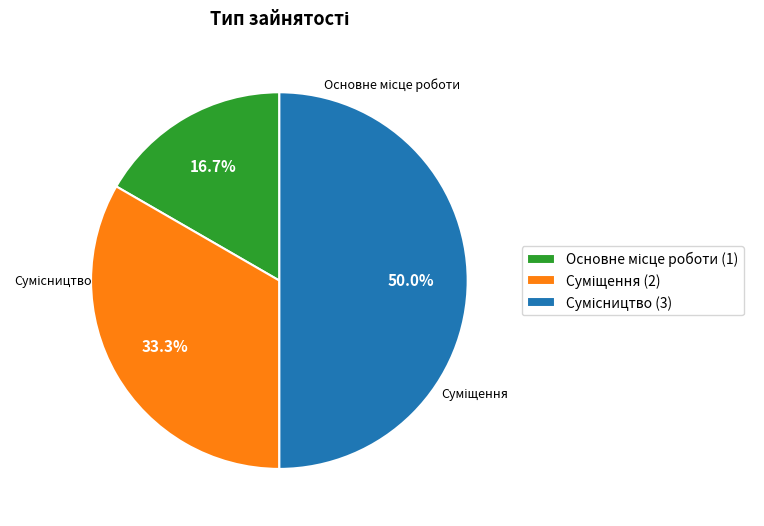

Between Суміщення and Сумісництво, which is larger?

Сумісництво